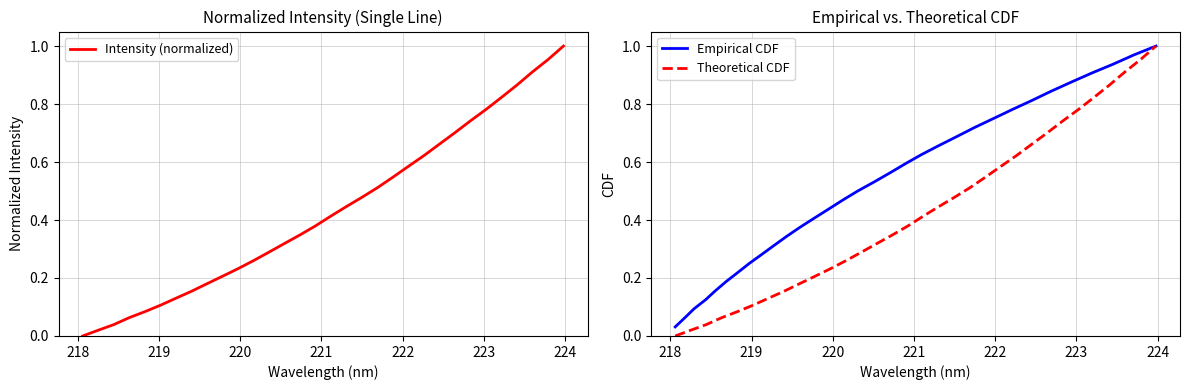

Rank the series by their maximum value, from highest to lowest.

Intensity (normalized), Empirical CDF, Theoretical CDF